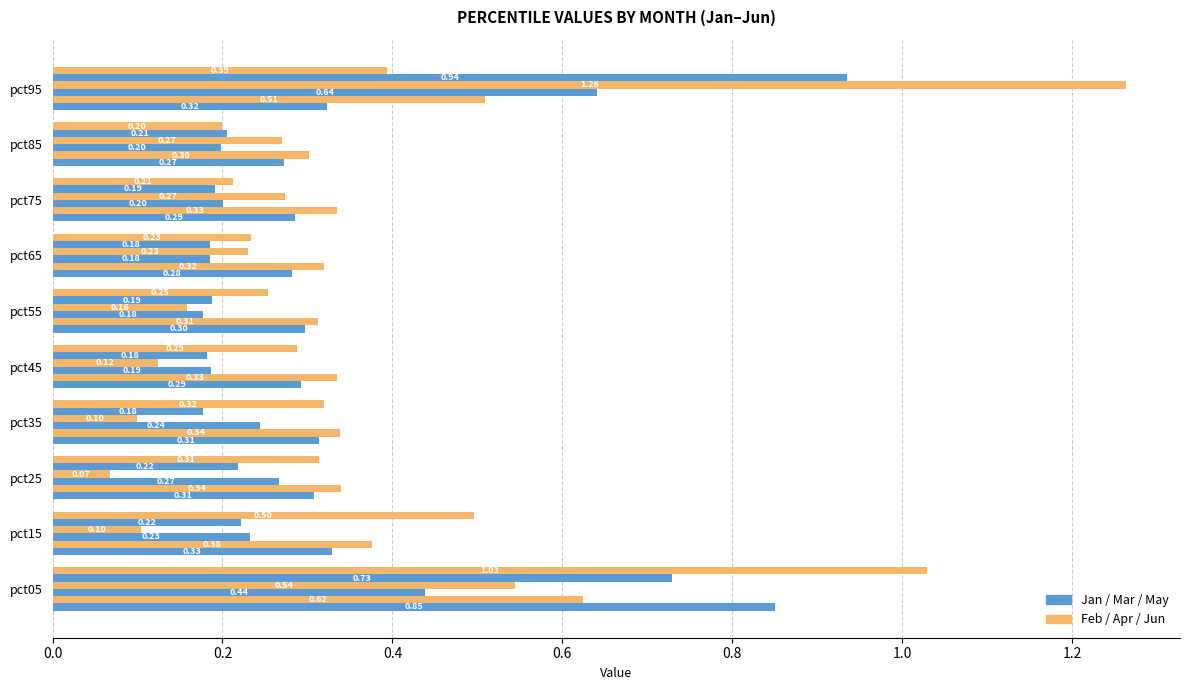

Count the number of data series in this chart.

6